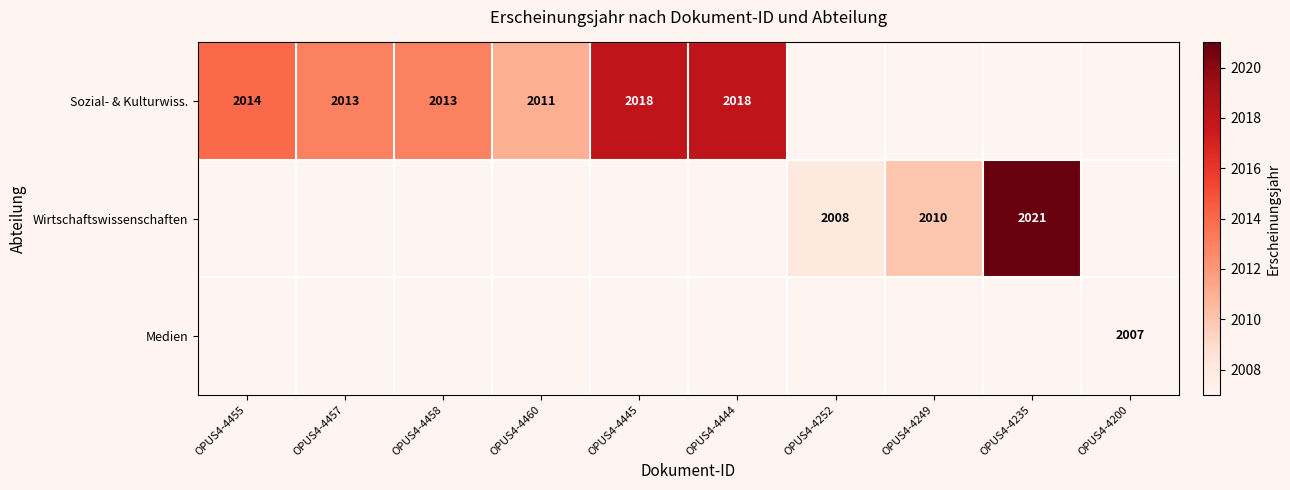

True or false: Sozial- & Kulturwiss. has a value of 3131 at OPUS4-4457.

False